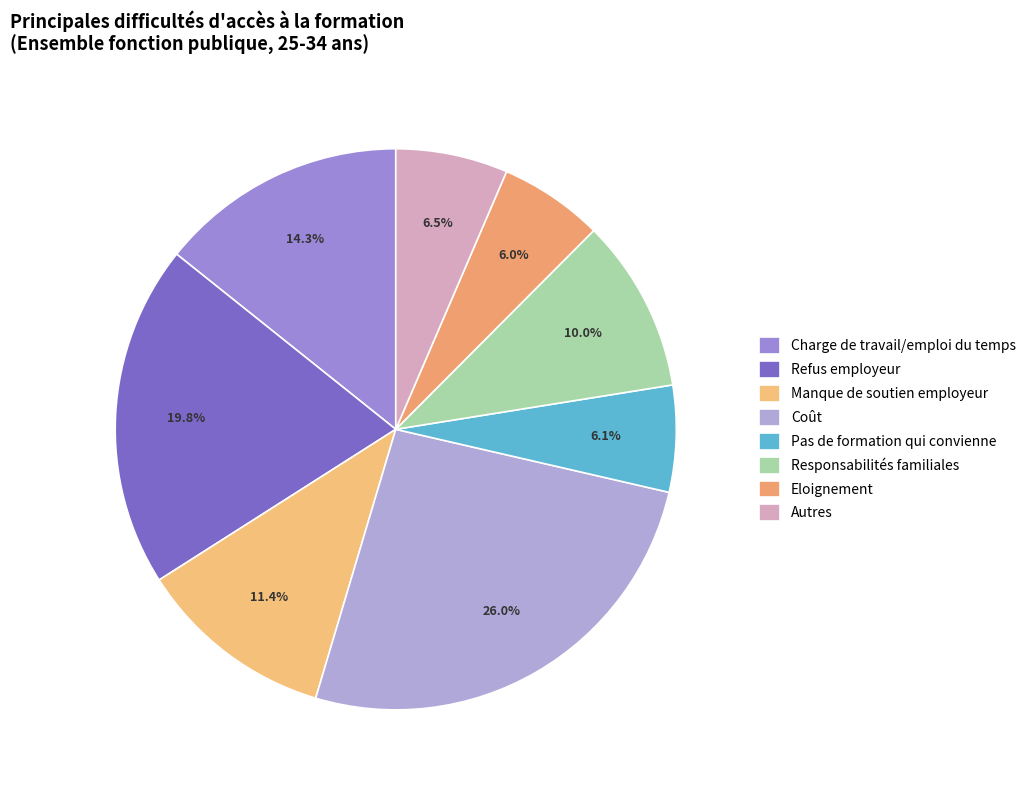

To the nearest percent, what is the average slice percentage?

12%